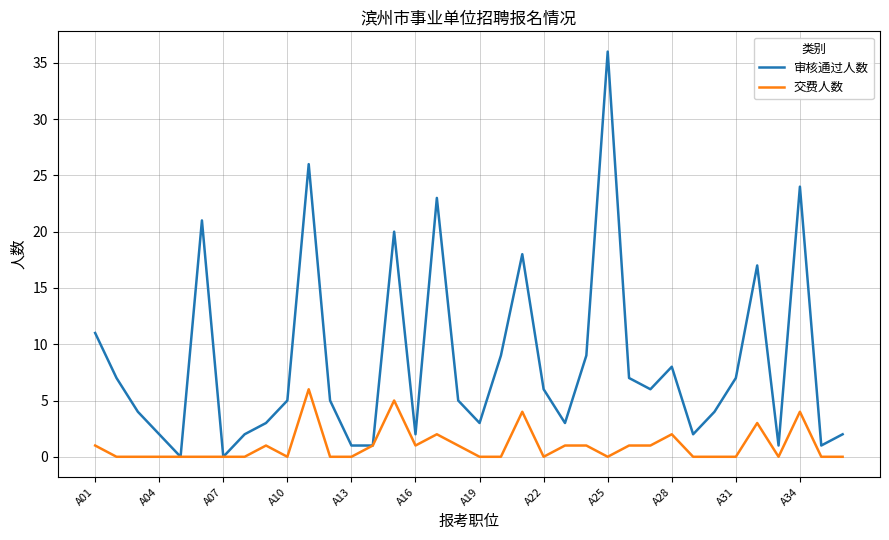

List the series in order of their overall mean, lowest first.

交费人数, 审核通过人数